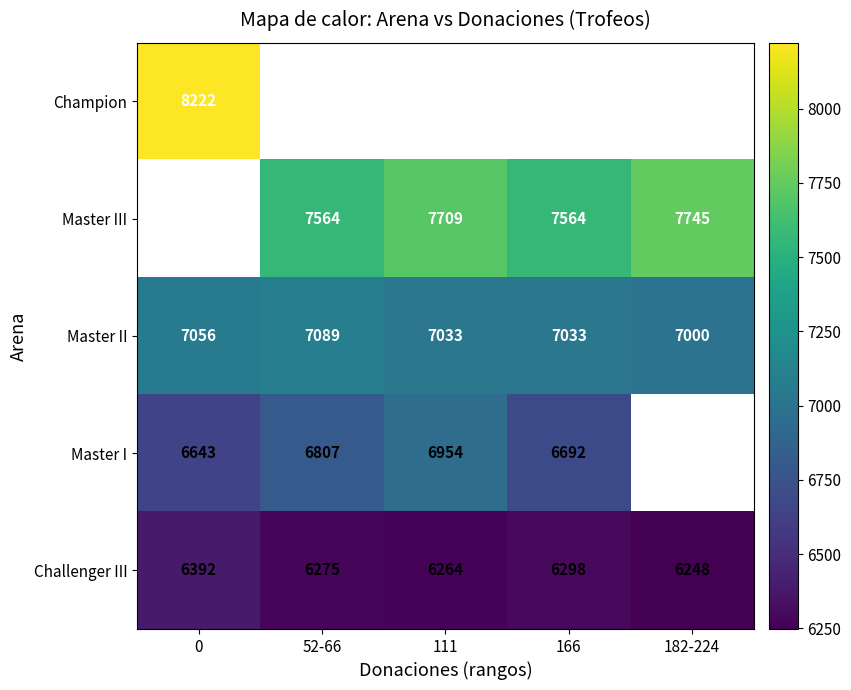

Rank the categories by Challenger III value from highest to lowest.

0, 166, 52-66, 111, 182-224